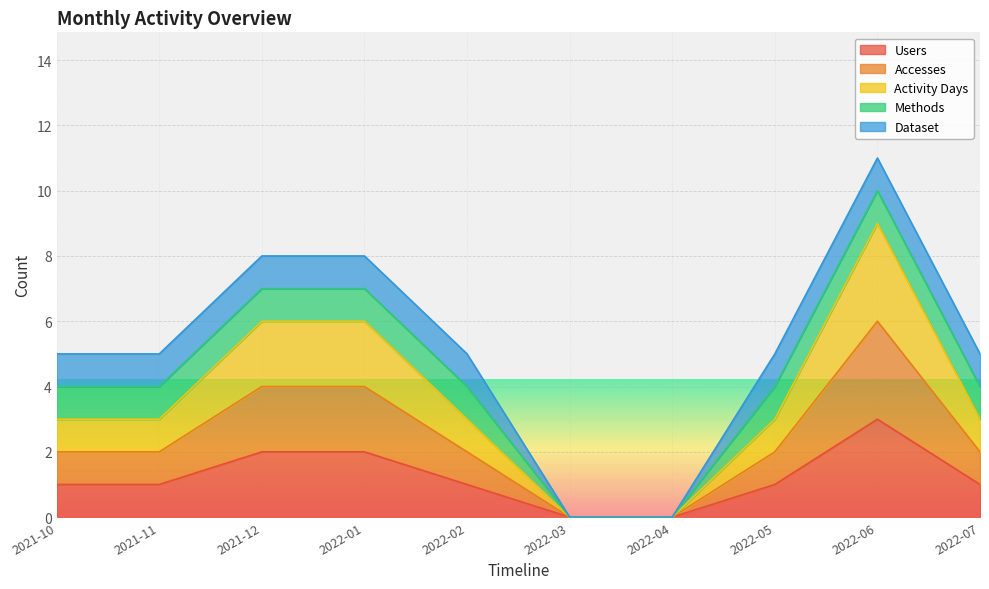

True or false: Activity Days and Accesses intersect in this chart.

False